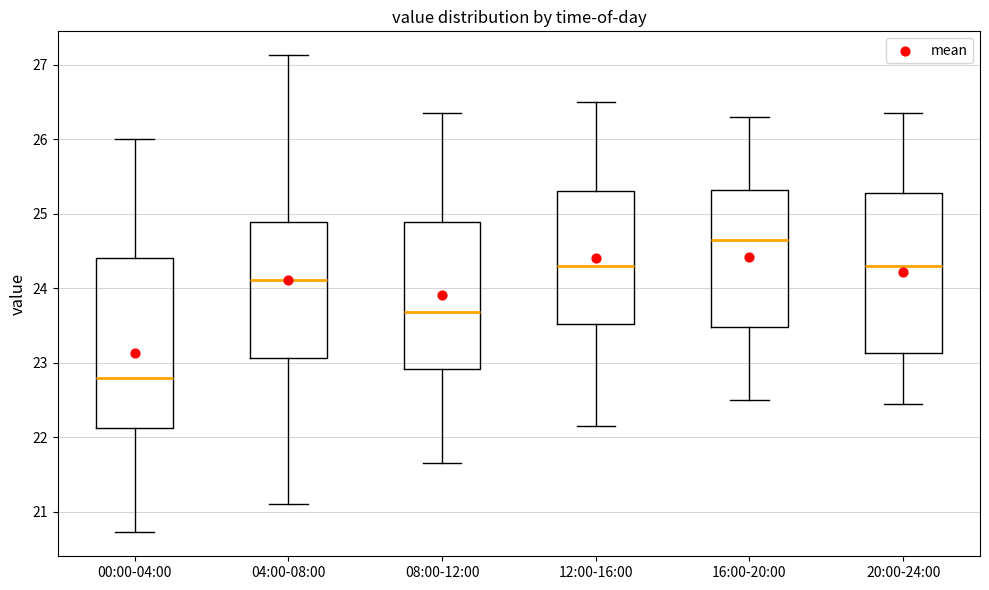

Which box has the lowest median line?

00:00-04:00